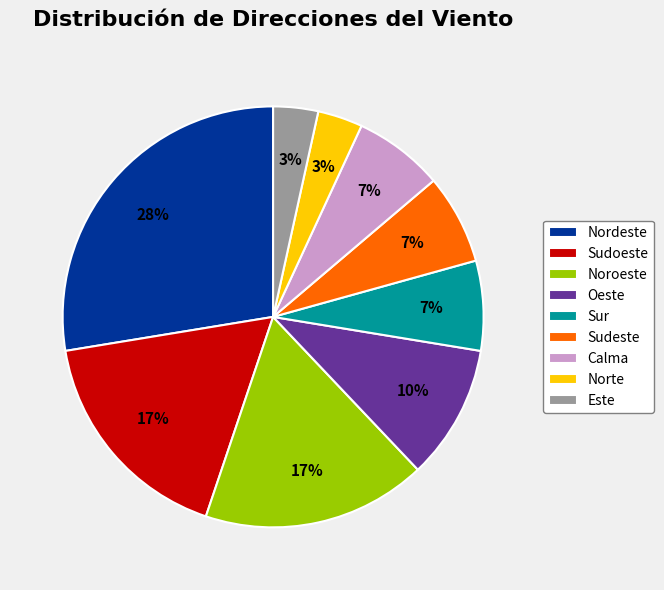

The Este slice represents 3% of the pie. True or false?

True